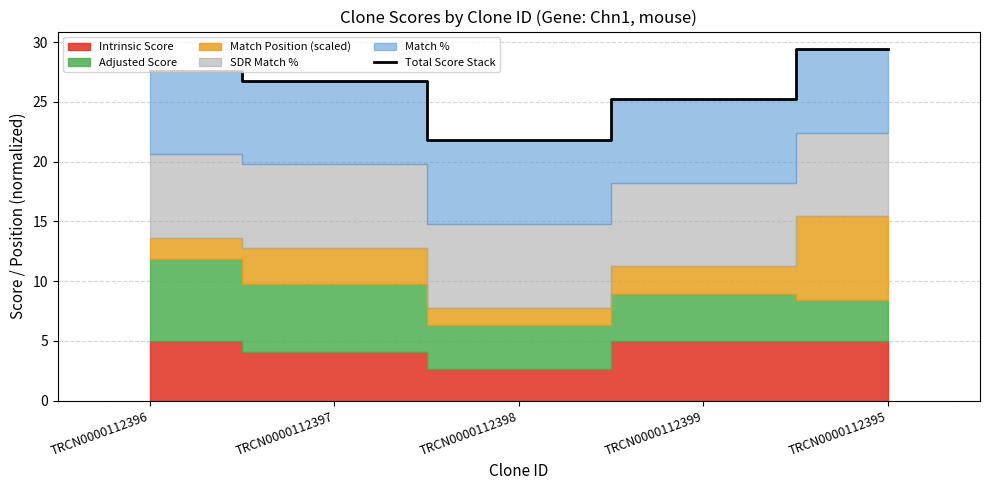

What is the smallest value displayed?

21.8